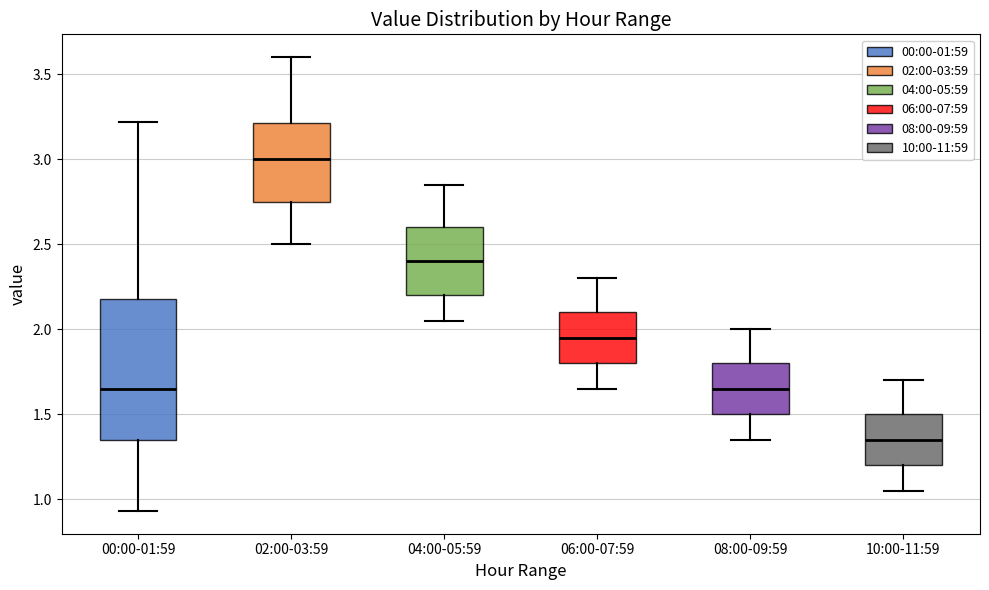

Reading left to right, transcribe this box plot: for each box, give where its median line is, the range the box spans, and where its two whiskers end, as read against the y-axis. The values are not printed on the chart, so give them approximately, as read against the axis.

00:00-01:59: median 1.65, box 1.35 to 2.20, whiskers 0.95 to 3.20
02:00-03:59: median 3.00, box 2.75 to 3.20, whiskers 2.50 to 3.60
04:00-05:59: median 2.40, box 2.20 to 2.60, whiskers 2.05 to 2.85
06:00-07:59: median 1.95, box 1.80 to 2.10, whiskers 1.65 to 2.30
08:00-09:59: median 1.65, box 1.50 to 1.80, whiskers 1.35 to 2.00
10:00-11:59: median 1.35, box 1.20 to 1.50, whiskers 1.05 to 1.70